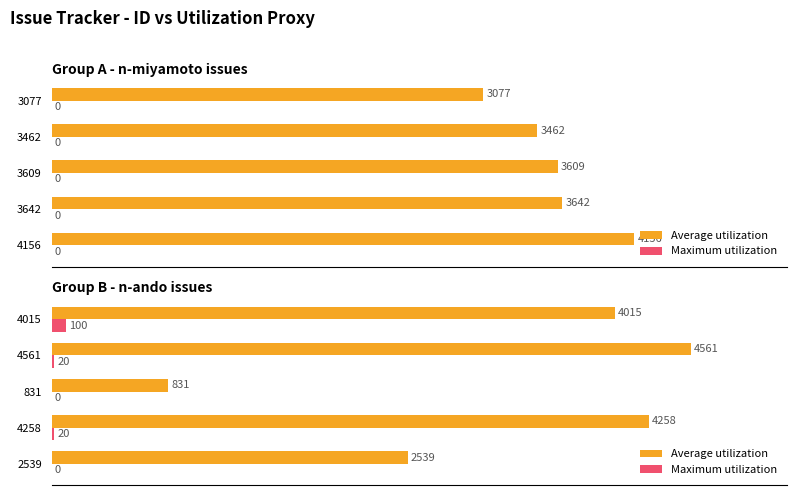

Rank the series by their maximum value, from lowest to highest.

Maximum utilization, Average utilization